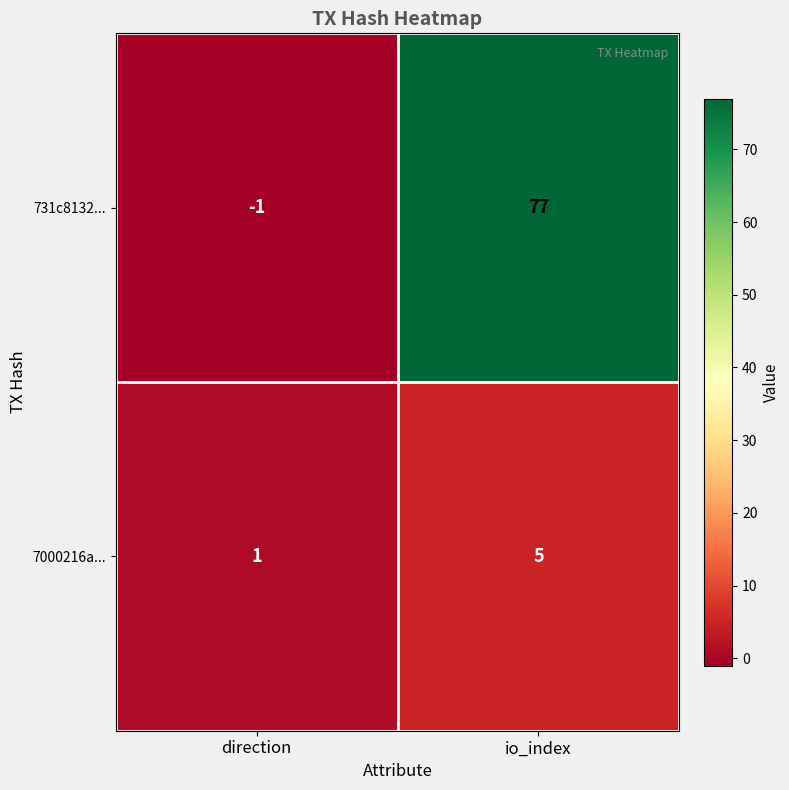

What is the total value across all series at io_index?

82